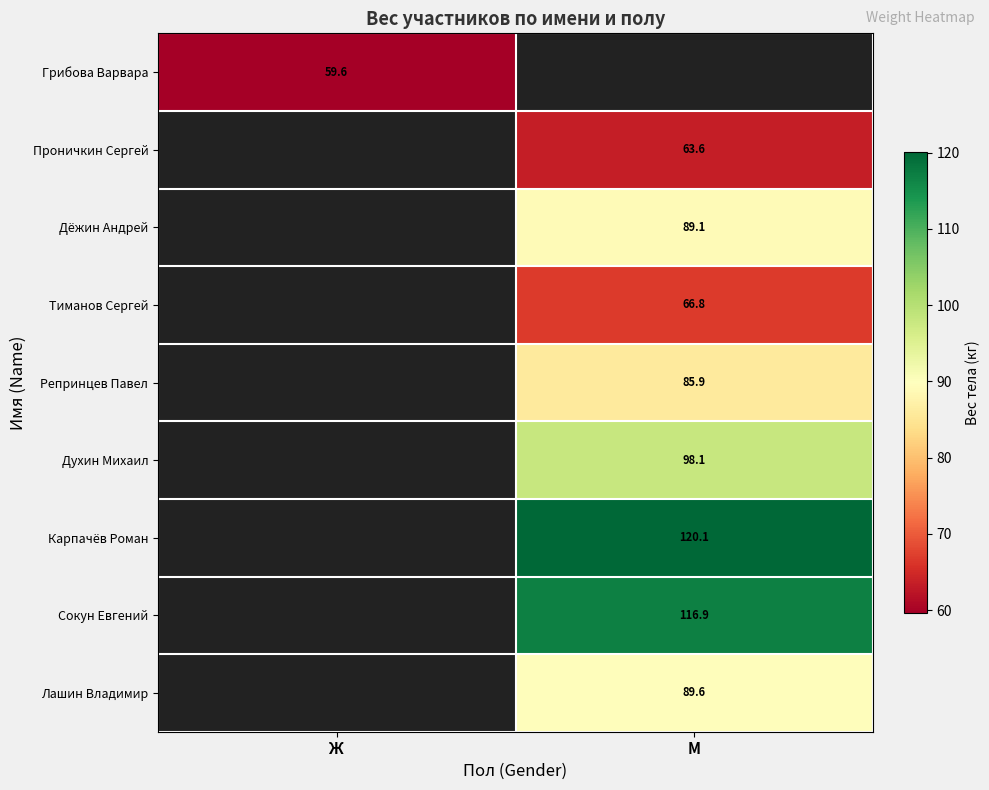

True or false: Лашин Владимир has a value of 154.0 at М.

False